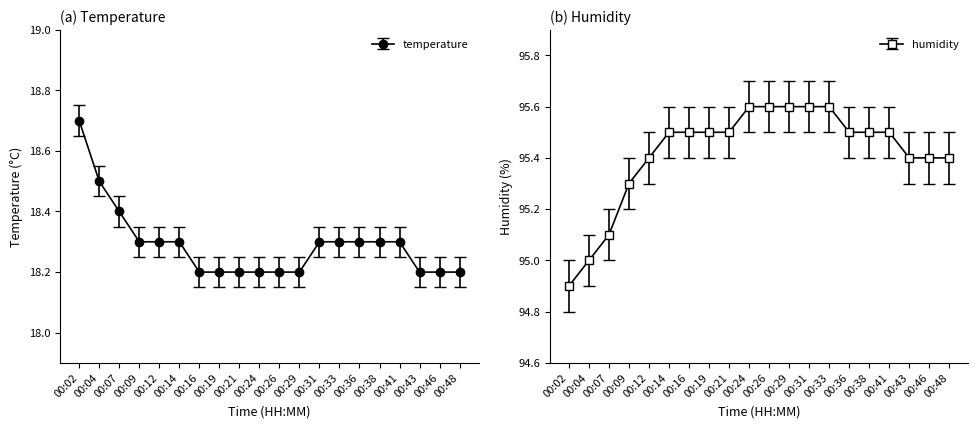

List the series in order of their overall mean, lowest first.

temperature, humidity